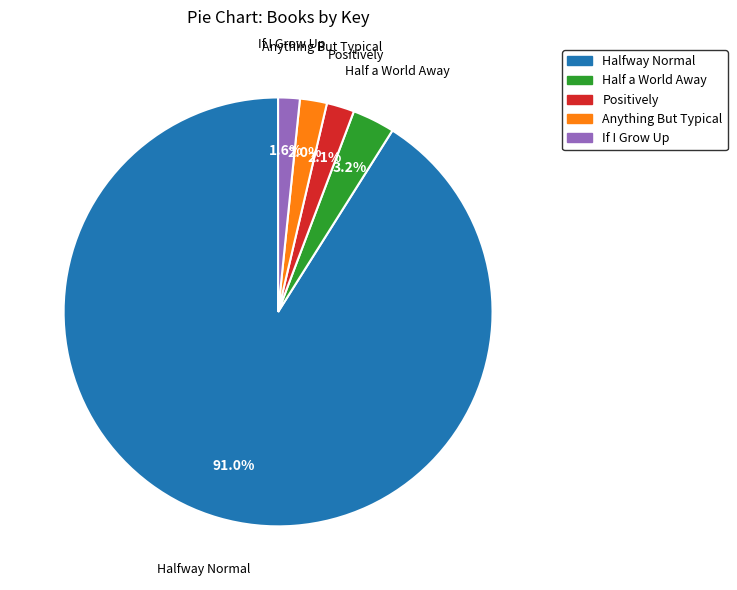

How many slices are in this pie chart?

5